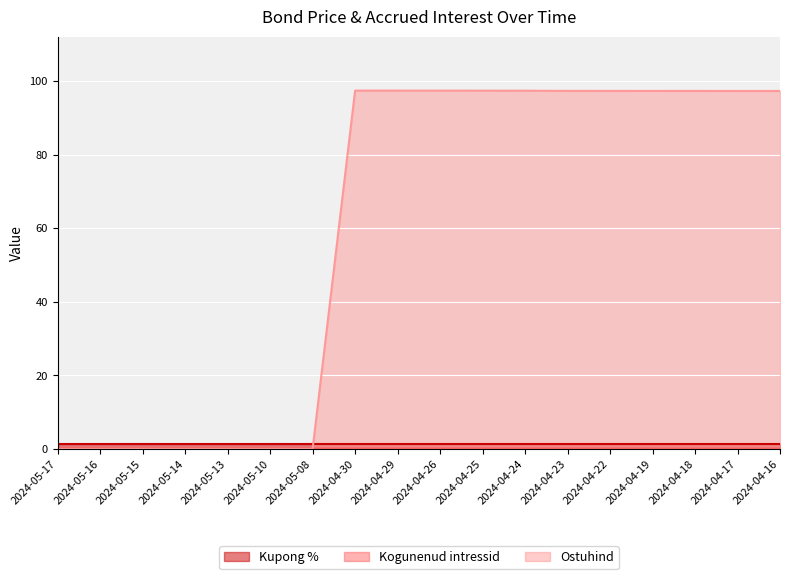

At which category is the sum across all series the highest?

2024-04-30